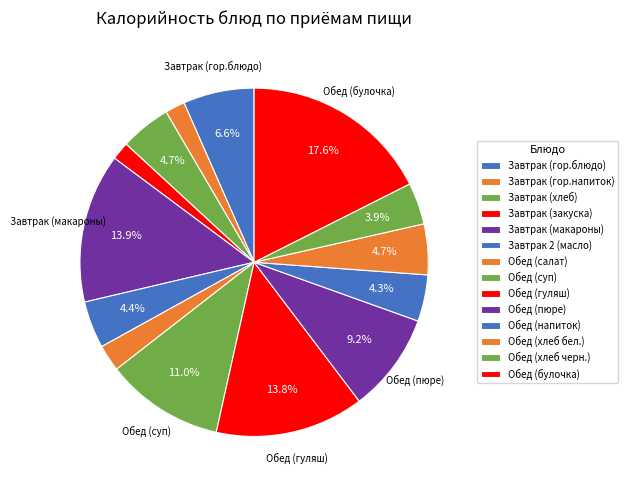

Is there a majority slice in this chart?

No